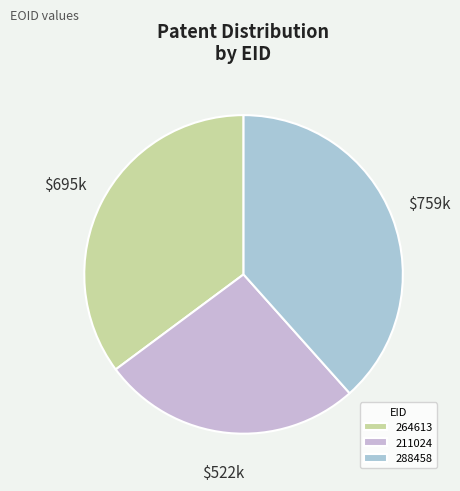

How many segments does this pie chart have?

3